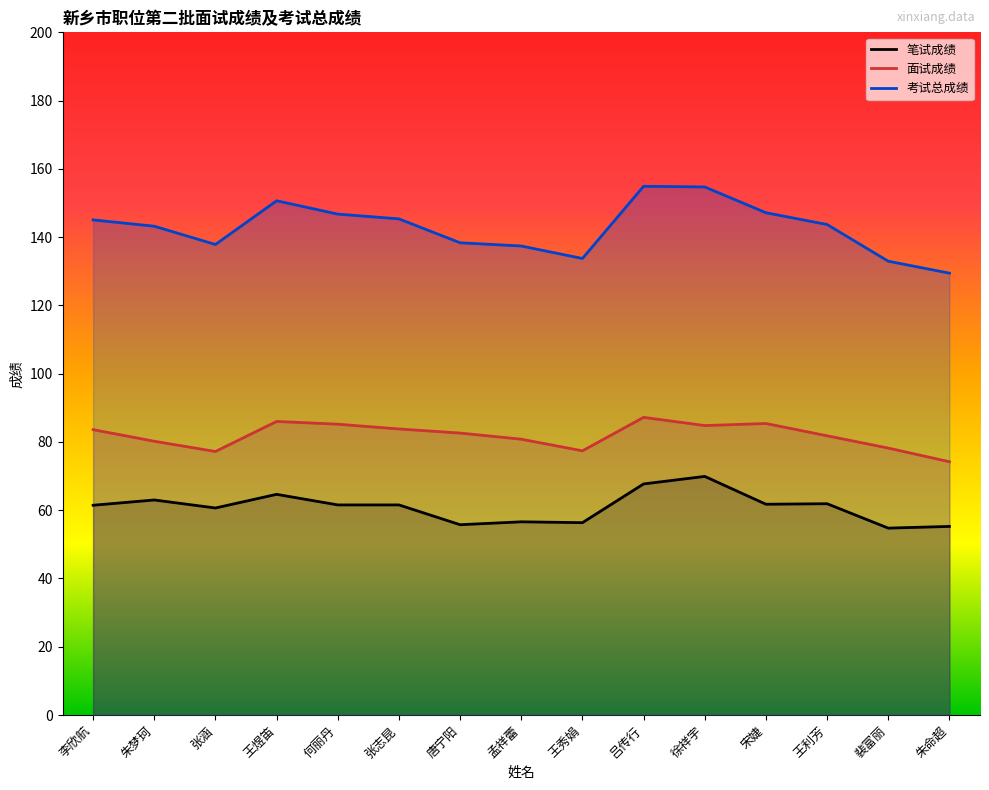

The 考试总成绩 series shows 154.7 at 徐祥宇. True or false?

True